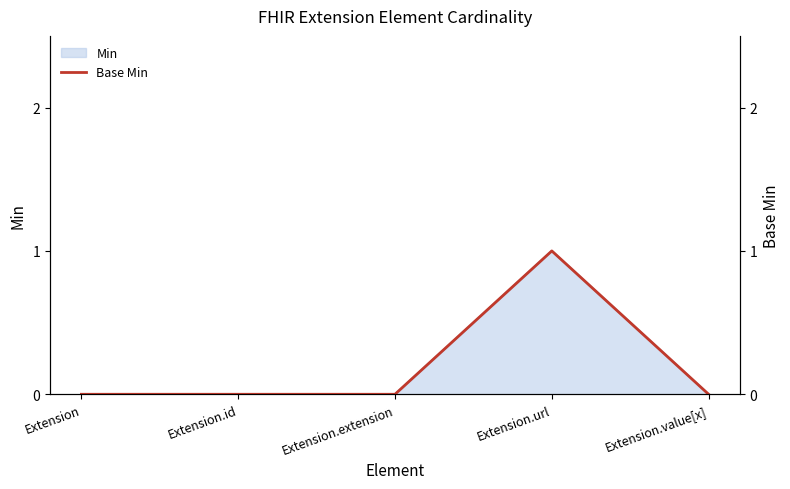

Which label corresponds to the largest value in the chart?

Extension.url